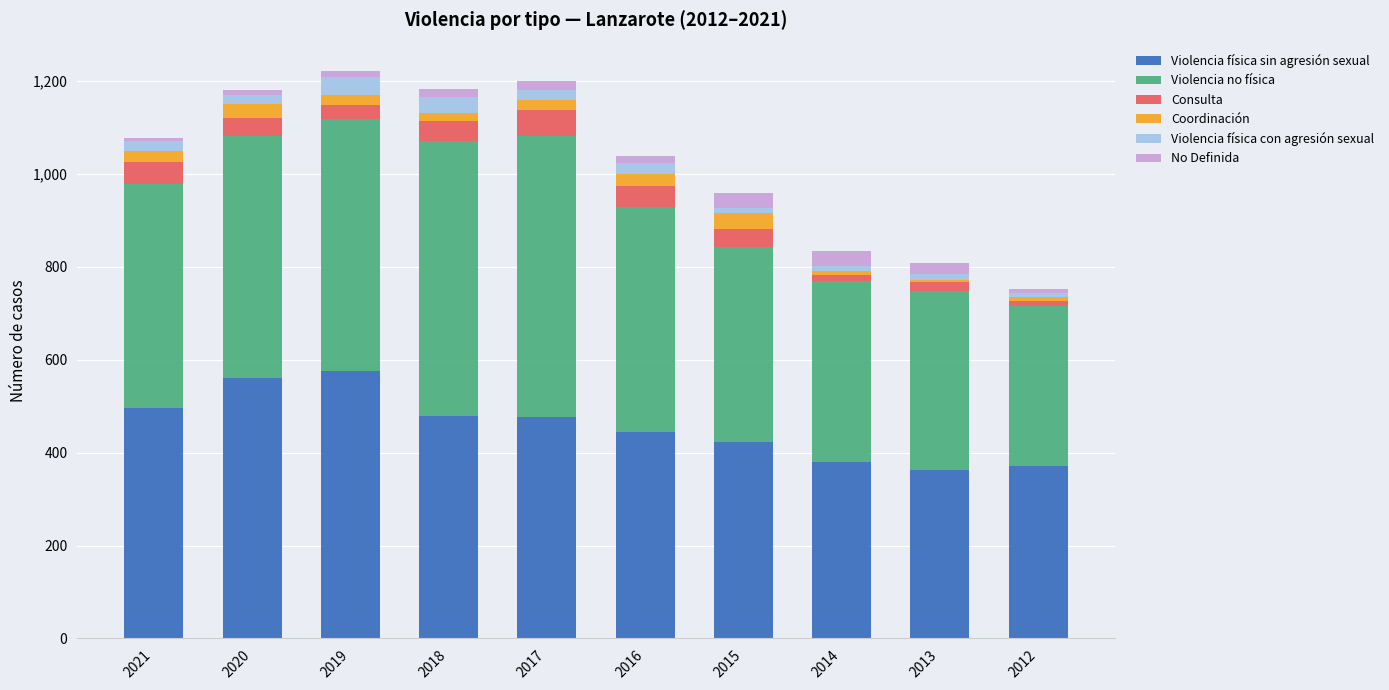

What is the maximum value for Violencia física sin agresión sexual?

575